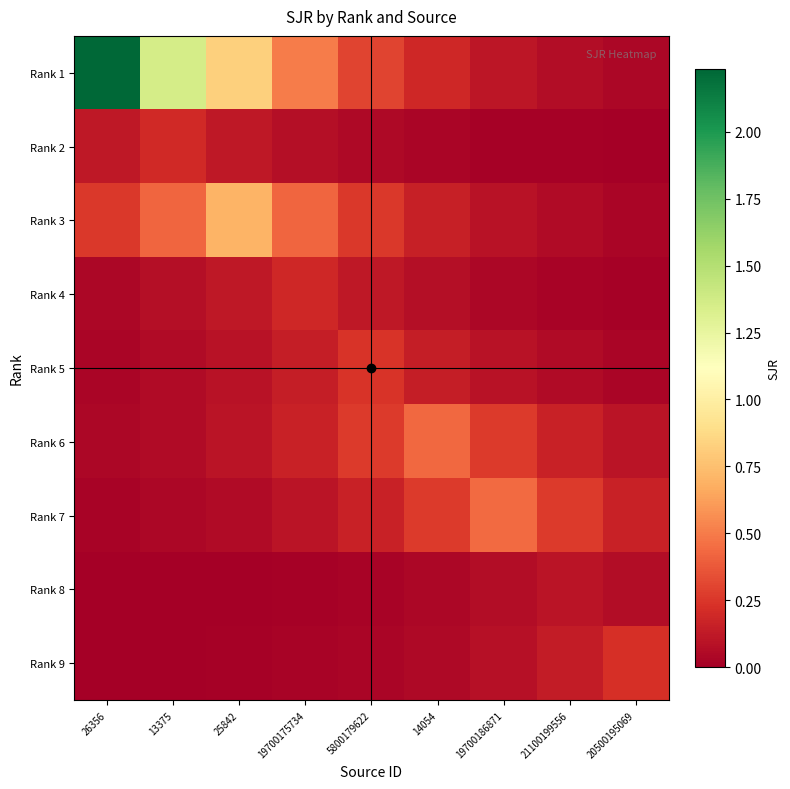

Which has a higher value, 19700186871 or 21100199556?

19700186871